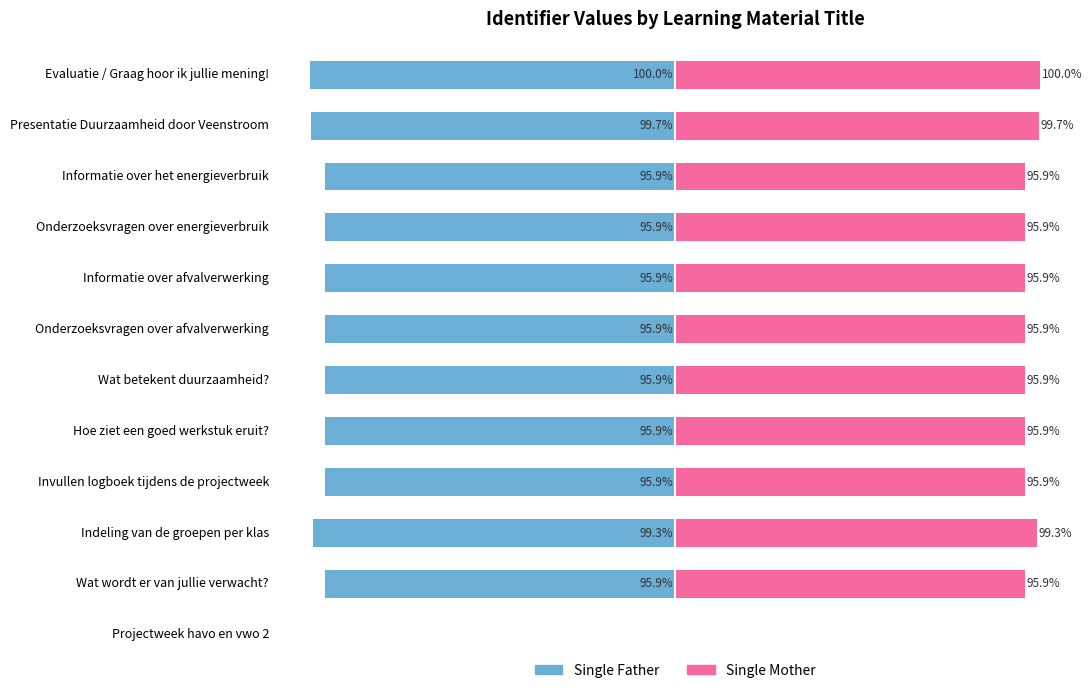

What is the label of the 3rd bar from the right?

Informatie over het energieverbruik